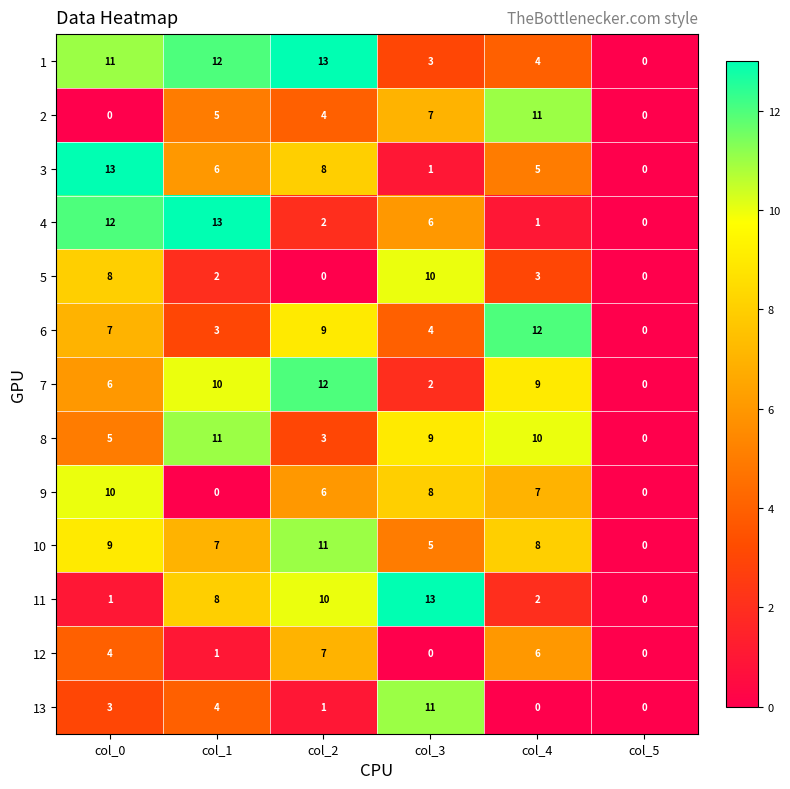

What is the difference between the 6 values at col_3 and col_2?

5